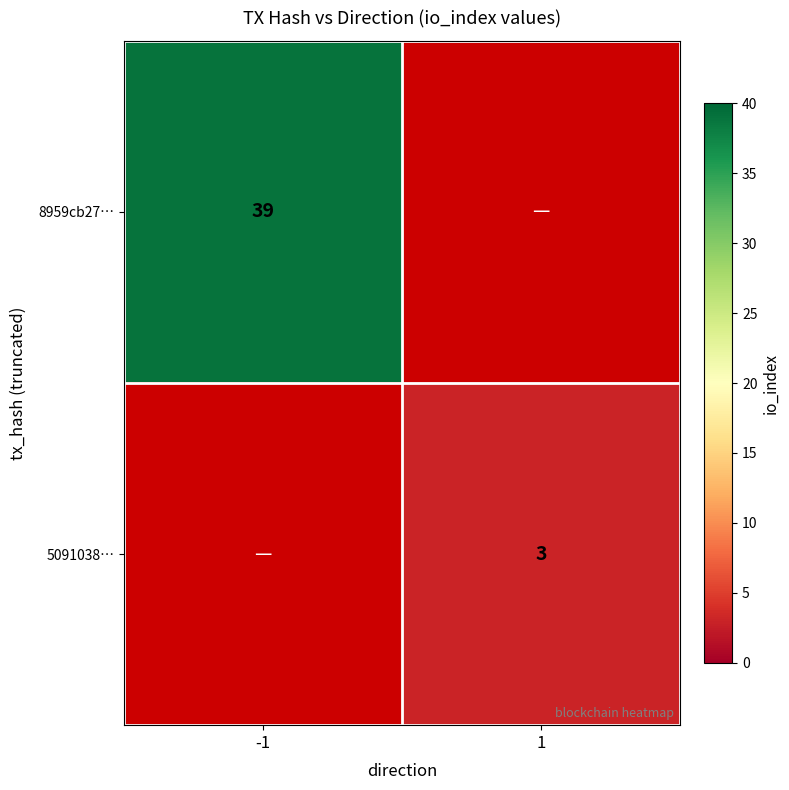

Between 1 and -1, which is larger?

-1